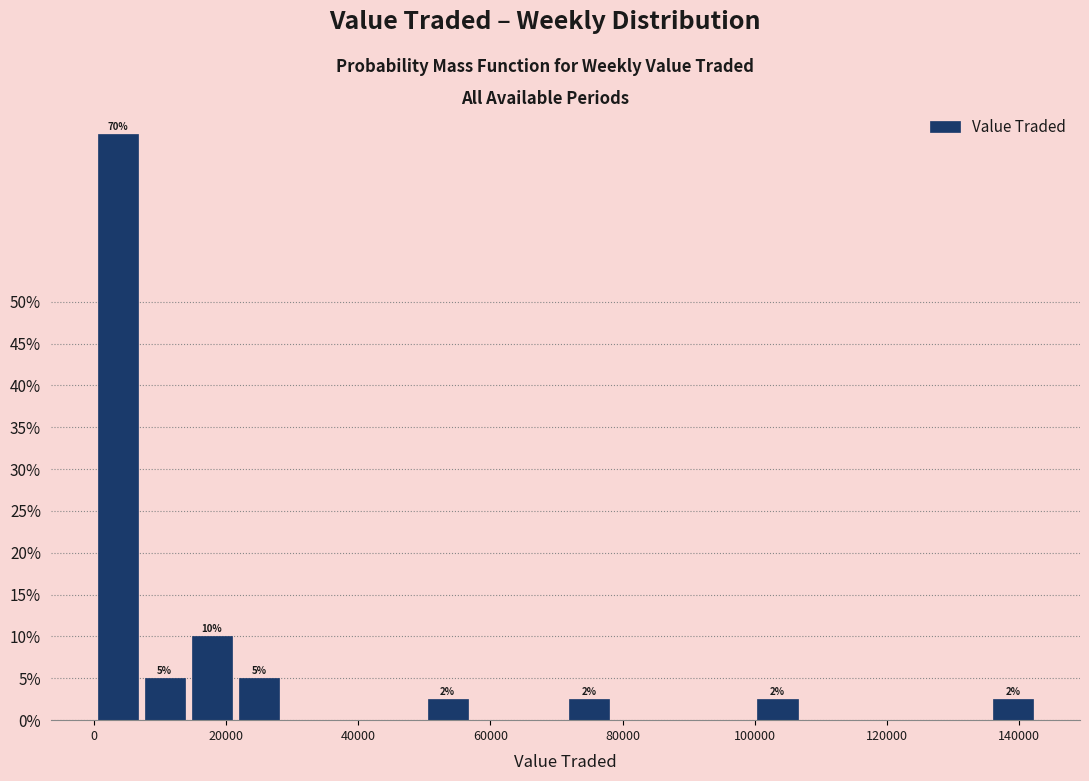

Around what value on the x-axis is the tallest bar? Give the approximate position of its centre, as read against the axis.

4000